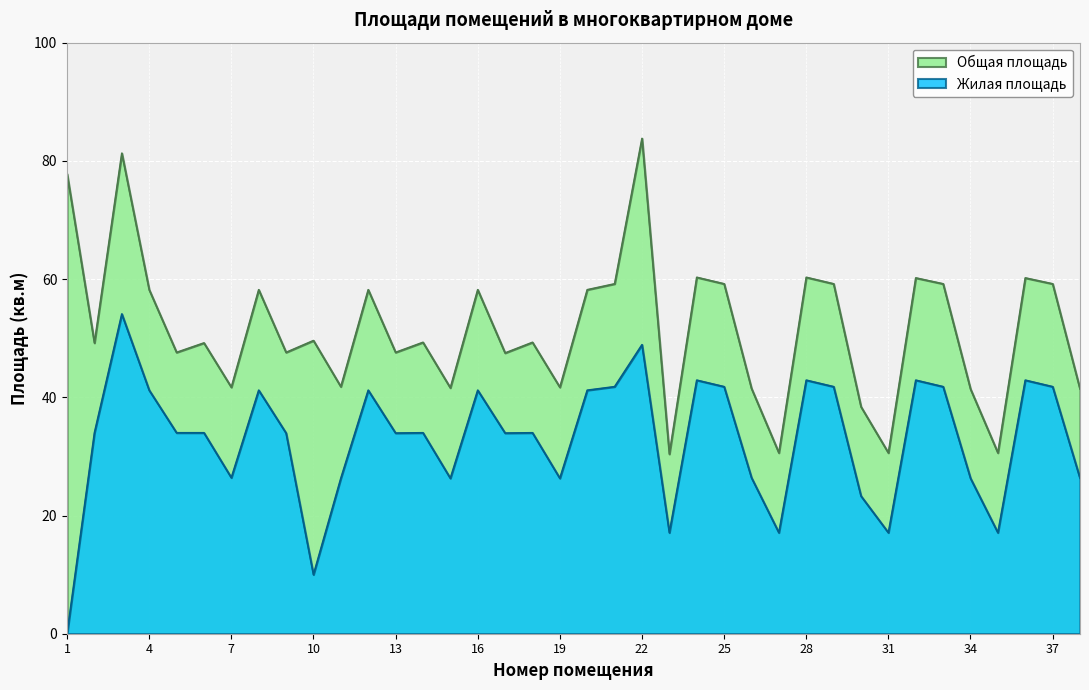

Reading left to right, transcribe all the data shown in this chart.

Общая площадь: 1=77.8	2=49.2	3=81.3	4=58.2	5=47.6	6=49.2	7=41.7	8=58.2	9=47.6	10=49.6	11=41.8	12=58.2	13=47.6	14=49.3	15=41.6	16=58.2	17=47.5	18=49.3	19=41.7	20=58.2	21=59.2	22=83.8	23=30.4	24=60.3	25=59.2	26=41.5	27=30.6	28=60.3	29=59.2	30=38.4	31=30.6	32=60.2	33=59.2	34=41.4	35=30.6	36=60.2	37=59.2	38=41.4
Жилая площадь: 1=0.0	2=34.0	3=54.1	4=41.2	5=34.0	6=34.0	7=26.4	8=41.2	9=34.0	10=10.0	11=26.3	12=41.2	13=34.0	14=34.0	15=26.3	16=41.2	17=34.0	18=34.0	19=26.3	20=41.2	21=41.8	22=48.9	23=17.1	24=42.9	25=41.8	26=26.4	27=17.1	28=42.9	29=41.8	30=23.3	31=17.1	32=42.9	33=41.8	34=26.3	35=17.1	36=42.9	37=41.8	38=26.3